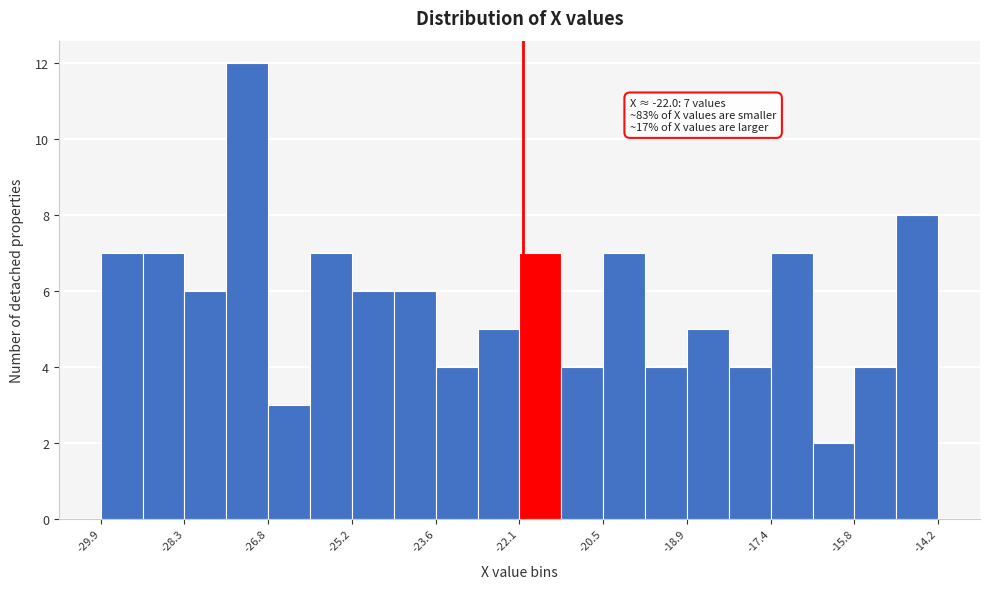

Around what value on the x-axis is the tallest bar? Give the approximate position of its centre, as read against the axis.

-27.2